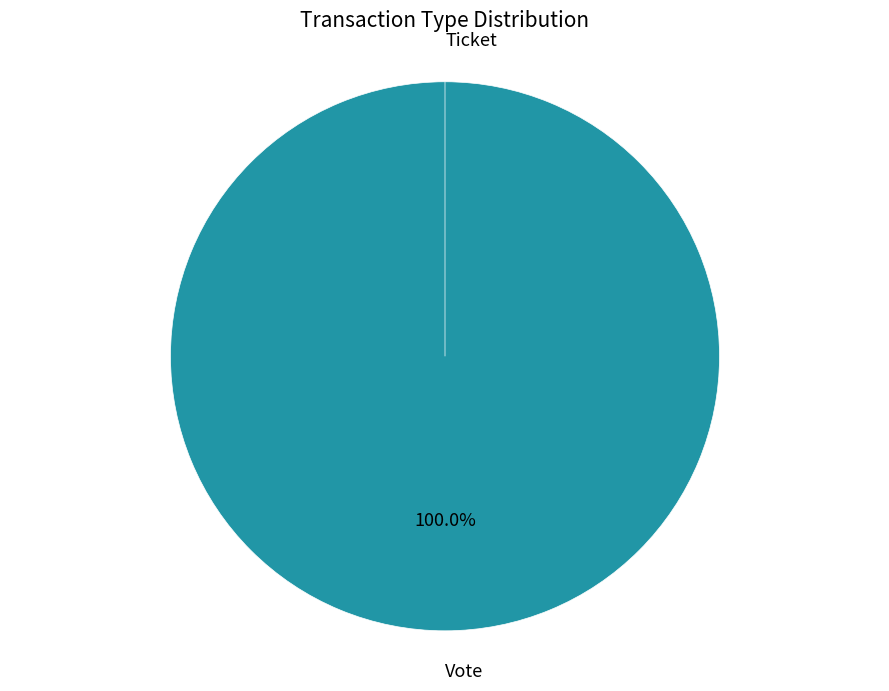

What percentage do Vote and Ticket together represent?

100.0%